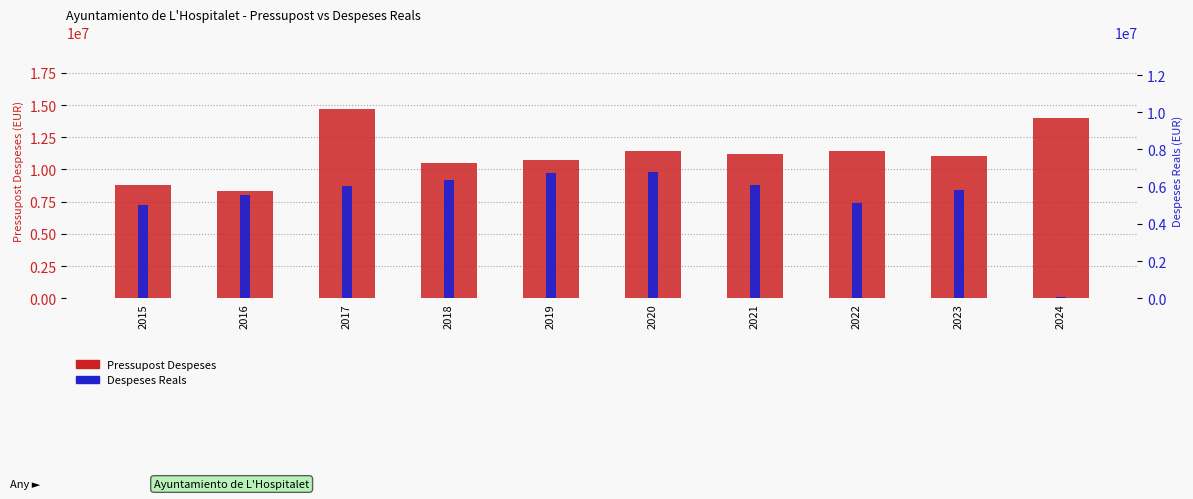

True or false: Pressupost Despeses has a value of 5983252.8 at 2022.

False